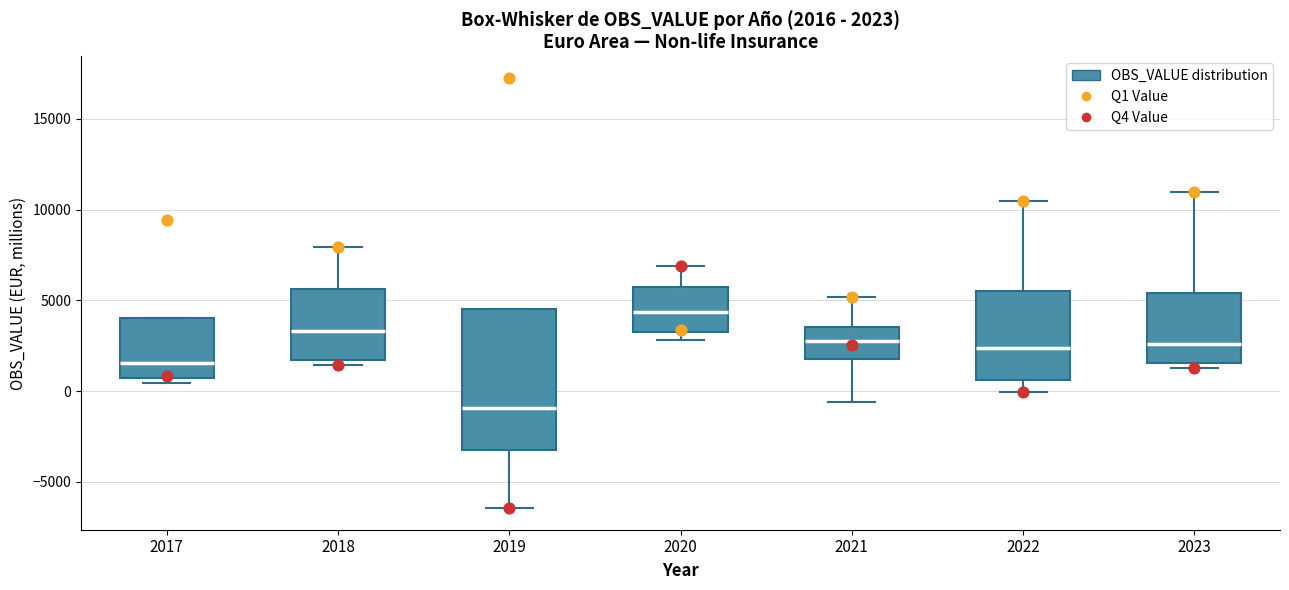

Which box's median line is the lowest?

2019